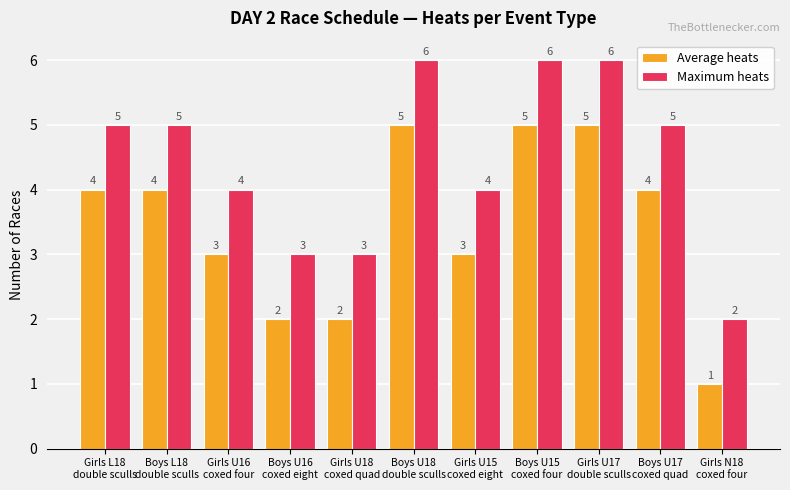

Reading right to left, what are all the values shown in this chart?

Average heats: 1	4	5	5	3	5	2	2	3	4	4
Maximum heats: 2	5	6	6	4	6	3	3	4	5	5